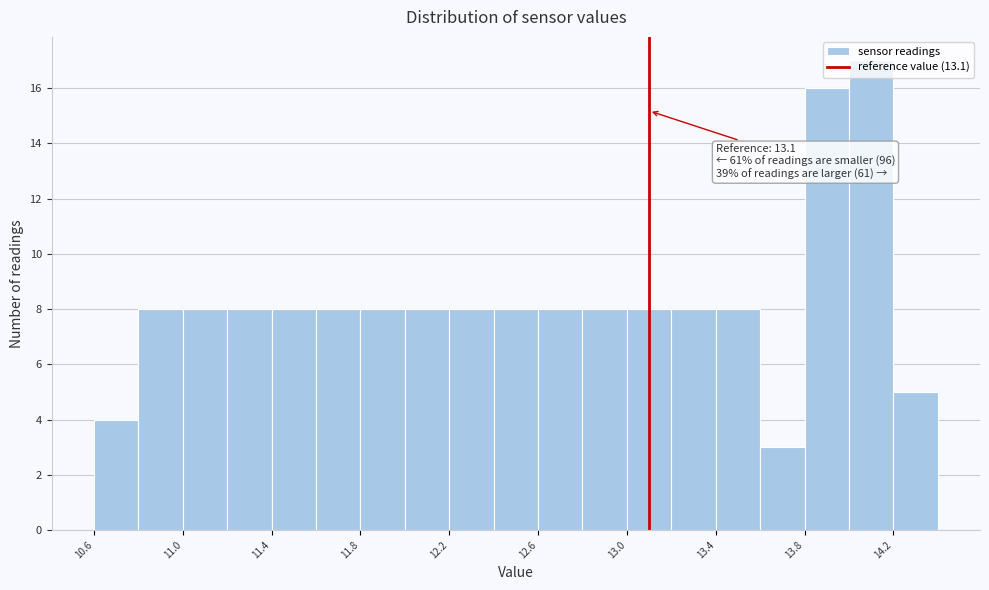

Which range on the x-axis has the tallest bar?

14.0 to 14.2